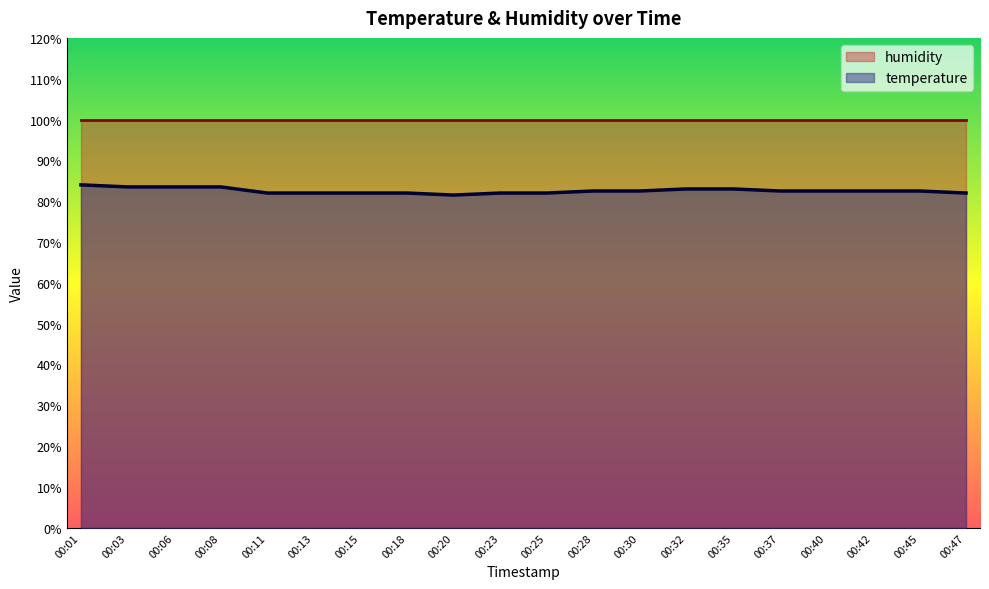

Rank the categories by value from lowest to highest.

00:20, 00:11, 00:13, 00:15, 00:18, 00:23, 00:25, 00:47, 00:28, 00:30, 00:37, 00:40, 00:42, 00:45, 00:32, 00:35, 00:03, 00:06, 00:08, 00:01